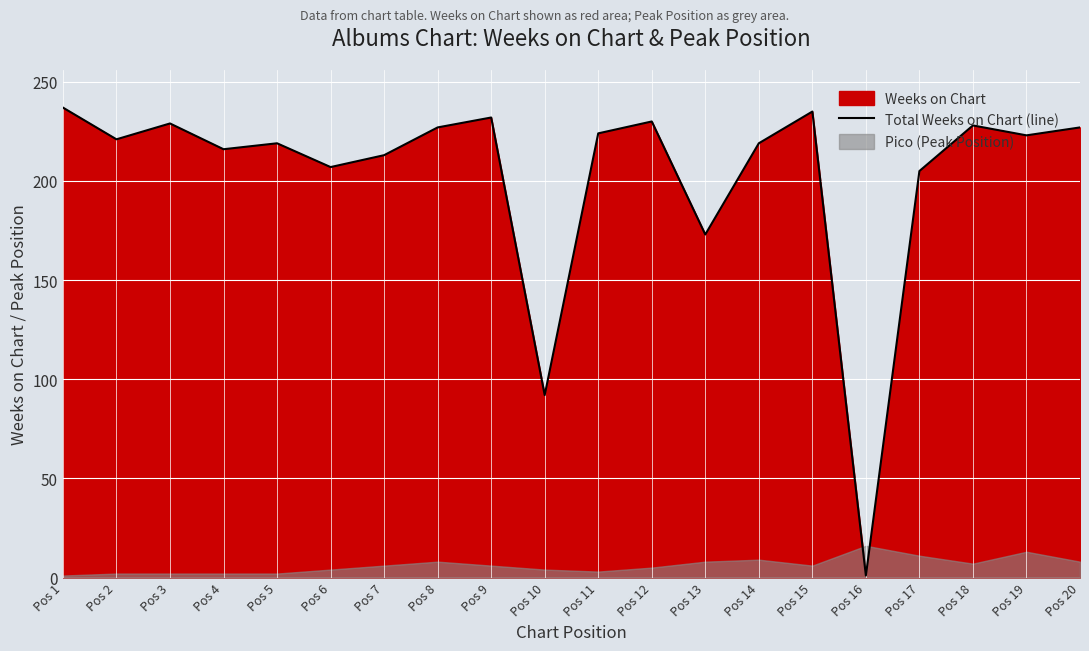

What is the approximate value at Pos 15, to the nearest 50?

250